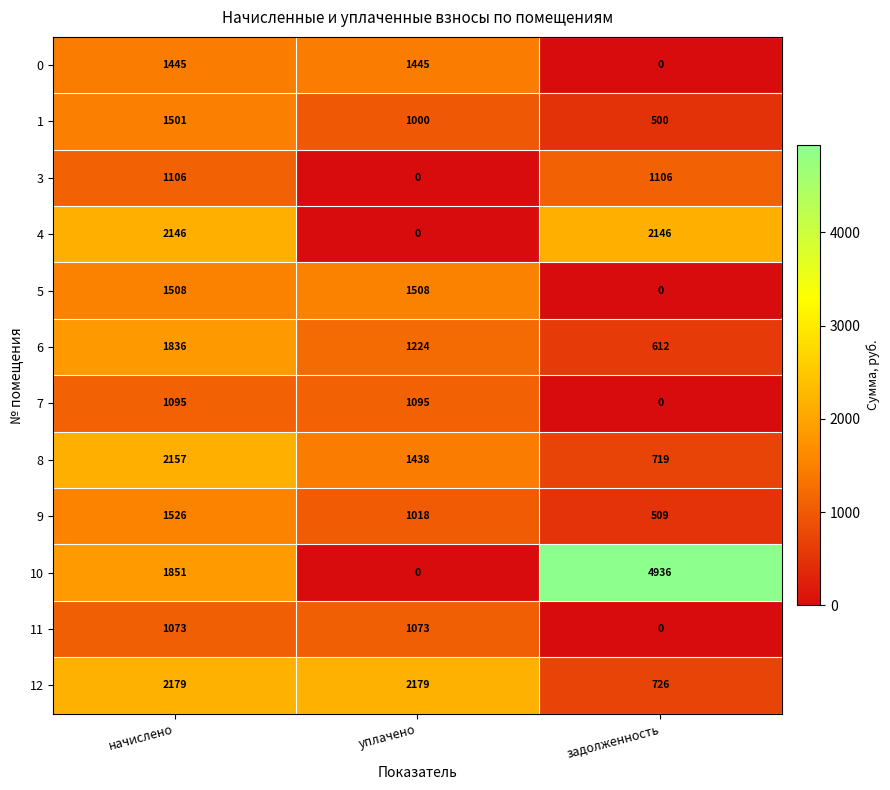

At how many categories does at least one series exceed 2815?

1